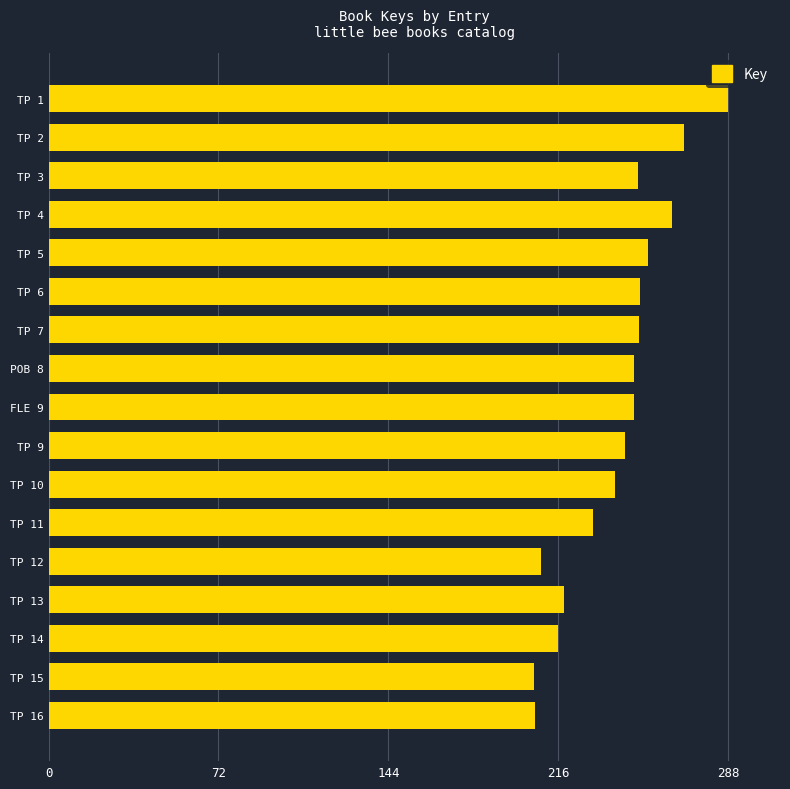

At which category does the chart reach its peak across all series?

TP 1